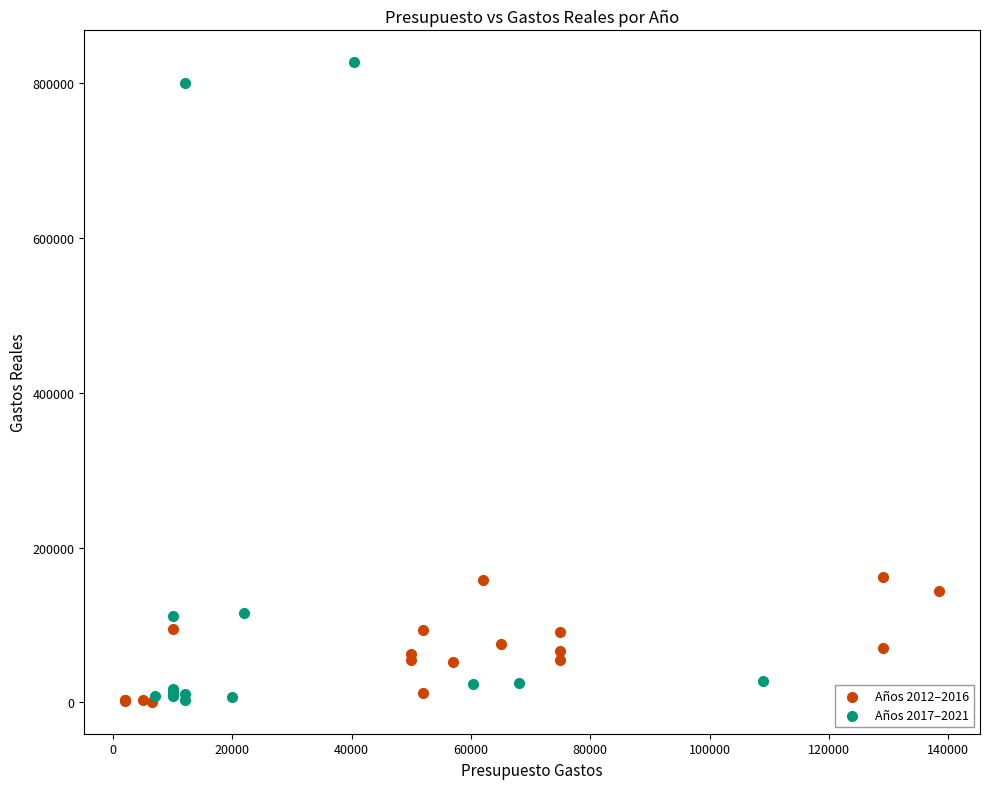

Which series has the widest spread of Y values?

Años 2017–2021